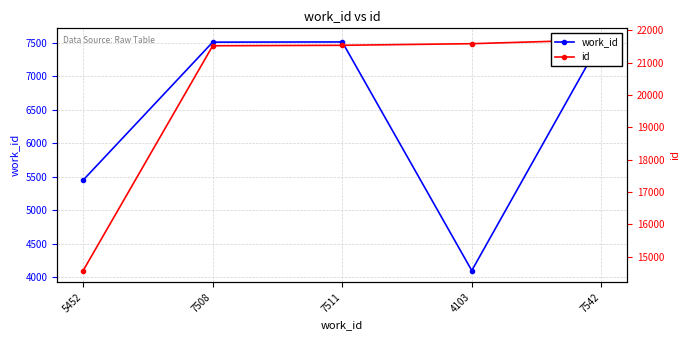

True or false: id and work_id intersect in this chart.

False